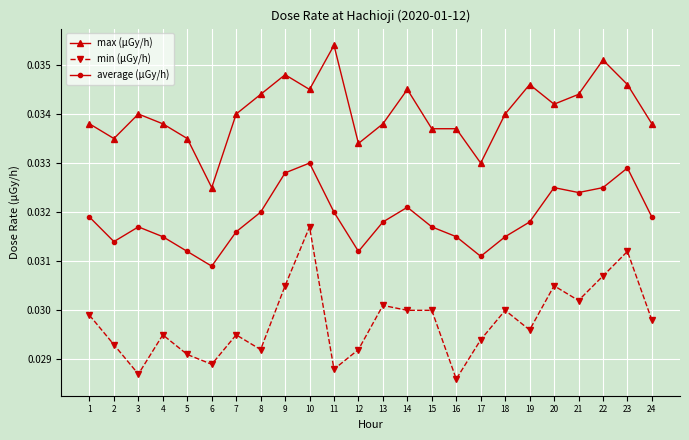

What is the sum of the min (μGy/h) values at 22 and 19?

0.1